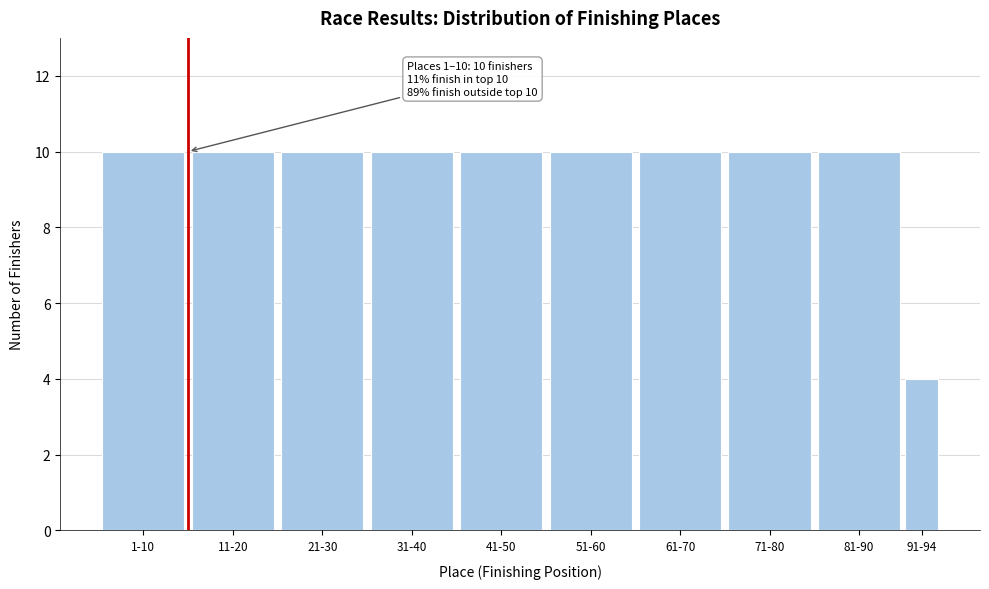

Reading left to right, list all the values displayed in this chart.

10	10	10	10	10	10	10	10	10	4